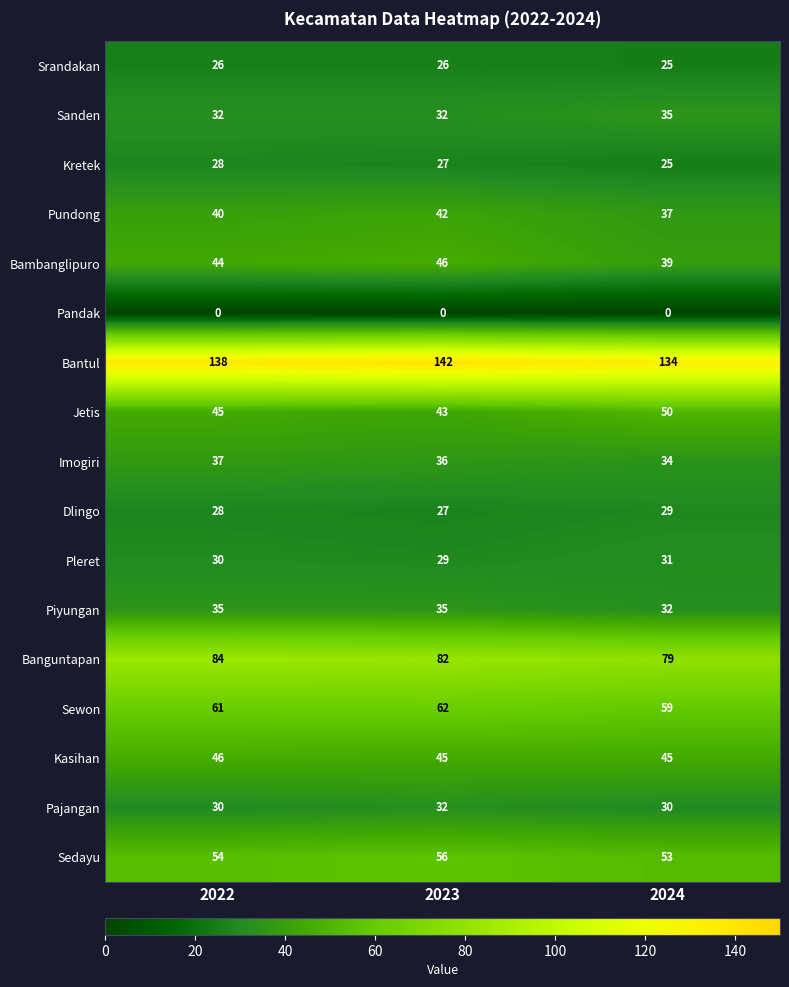

Rank the categories by Sedayu value from highest to lowest.

2023, 2022, 2024